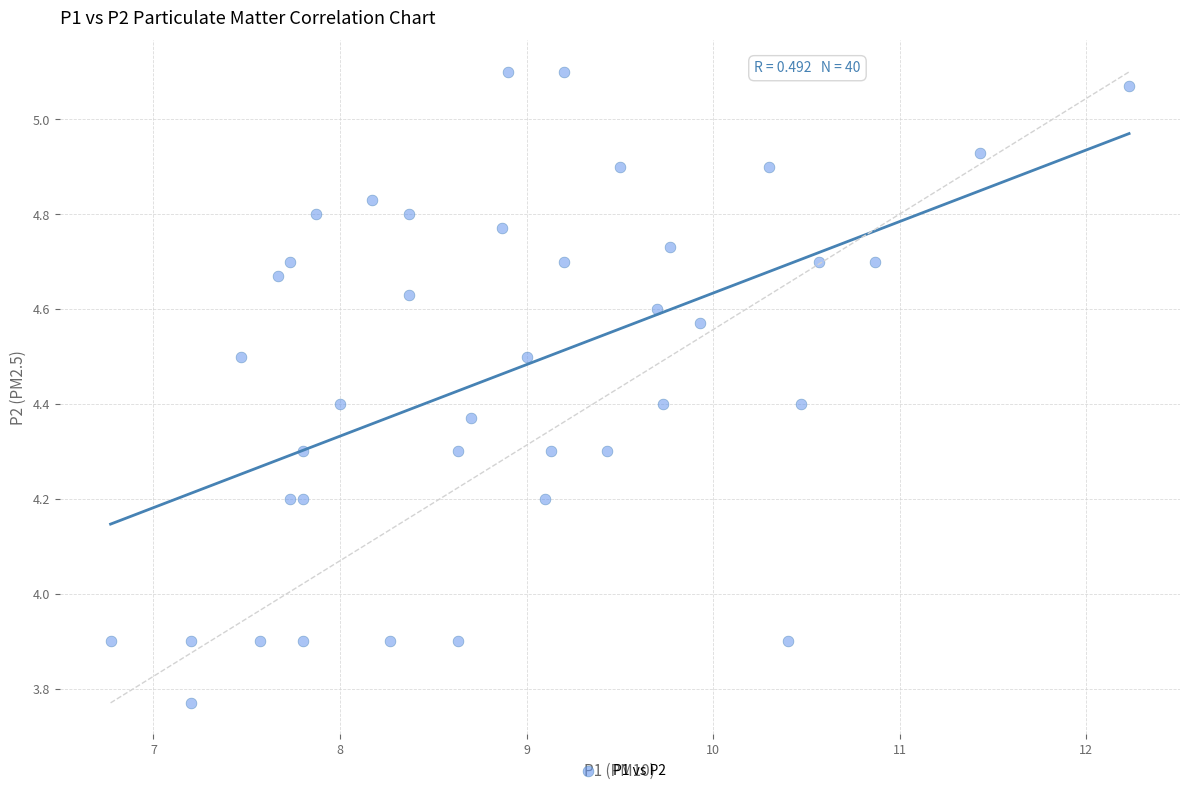

What is the range of Y values (max minus min)?

1.3